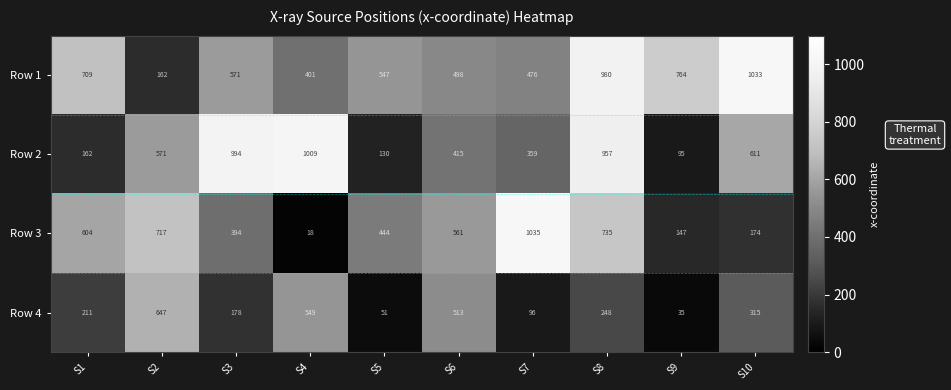

Is it true that Row 3 equals 18 at S4?

True